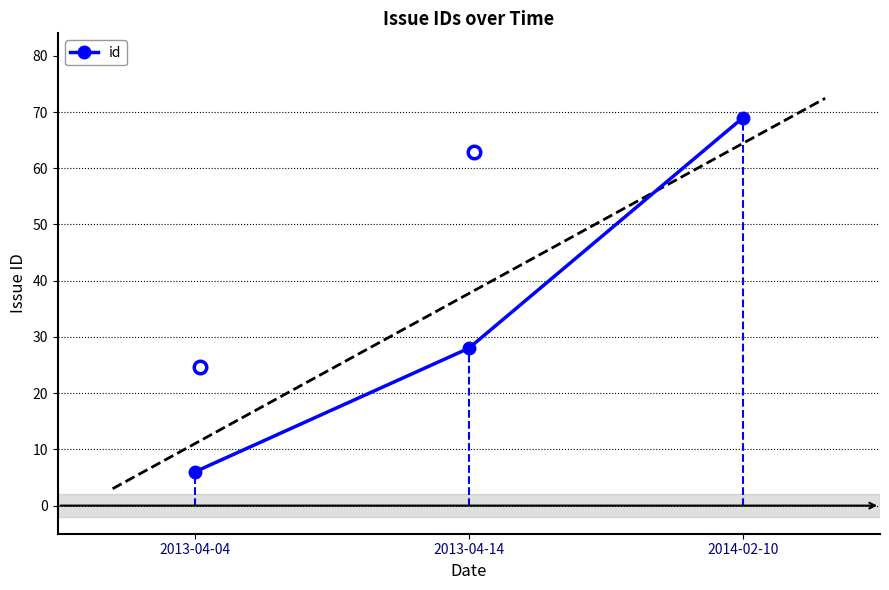

What is the sum of the values at 2014-02-10 and 2013-04-04?

75